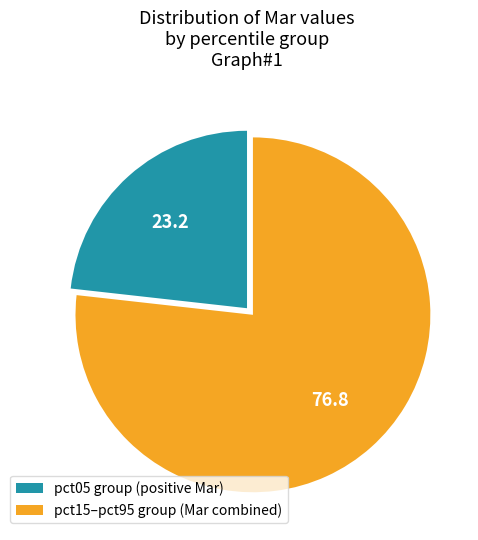

True or false: pct15–pct95 group (Mar combined) accounts for 77% of the total.

True